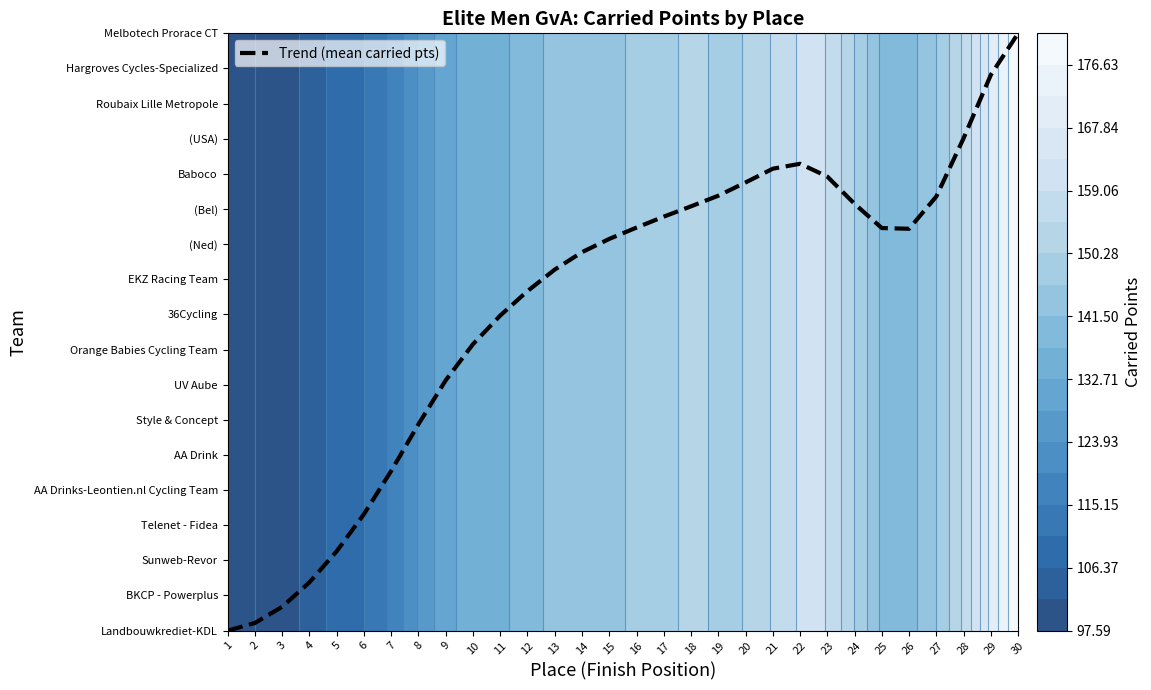

The chart shows a value of 13.1 at 21. True or false?

True